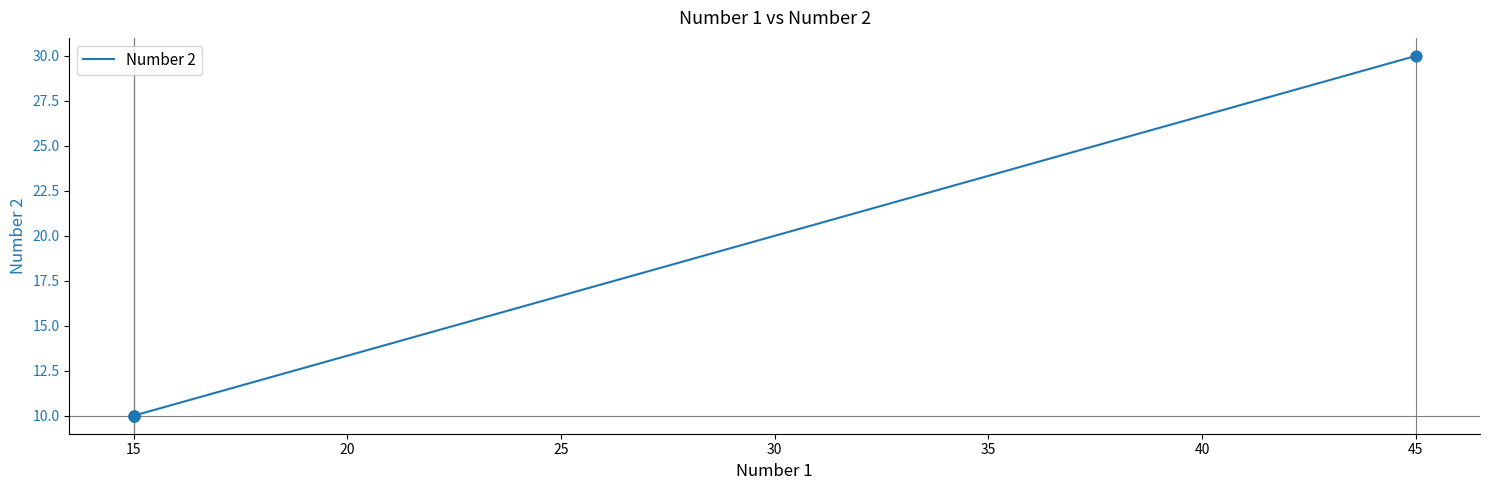

Between 10 and 20, which is larger?

10